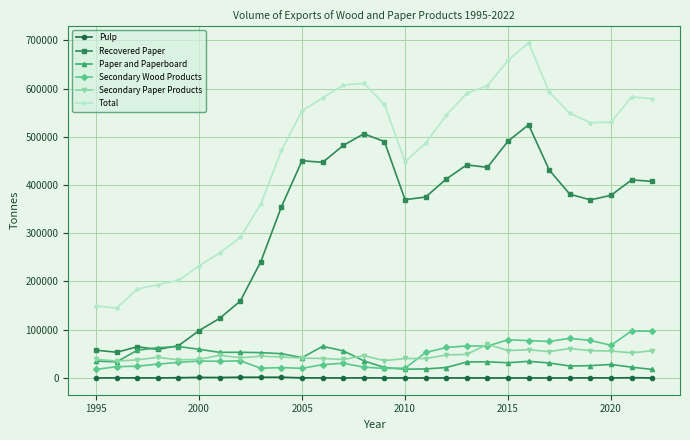

What is the average value of the Recovered Paper series?

324468